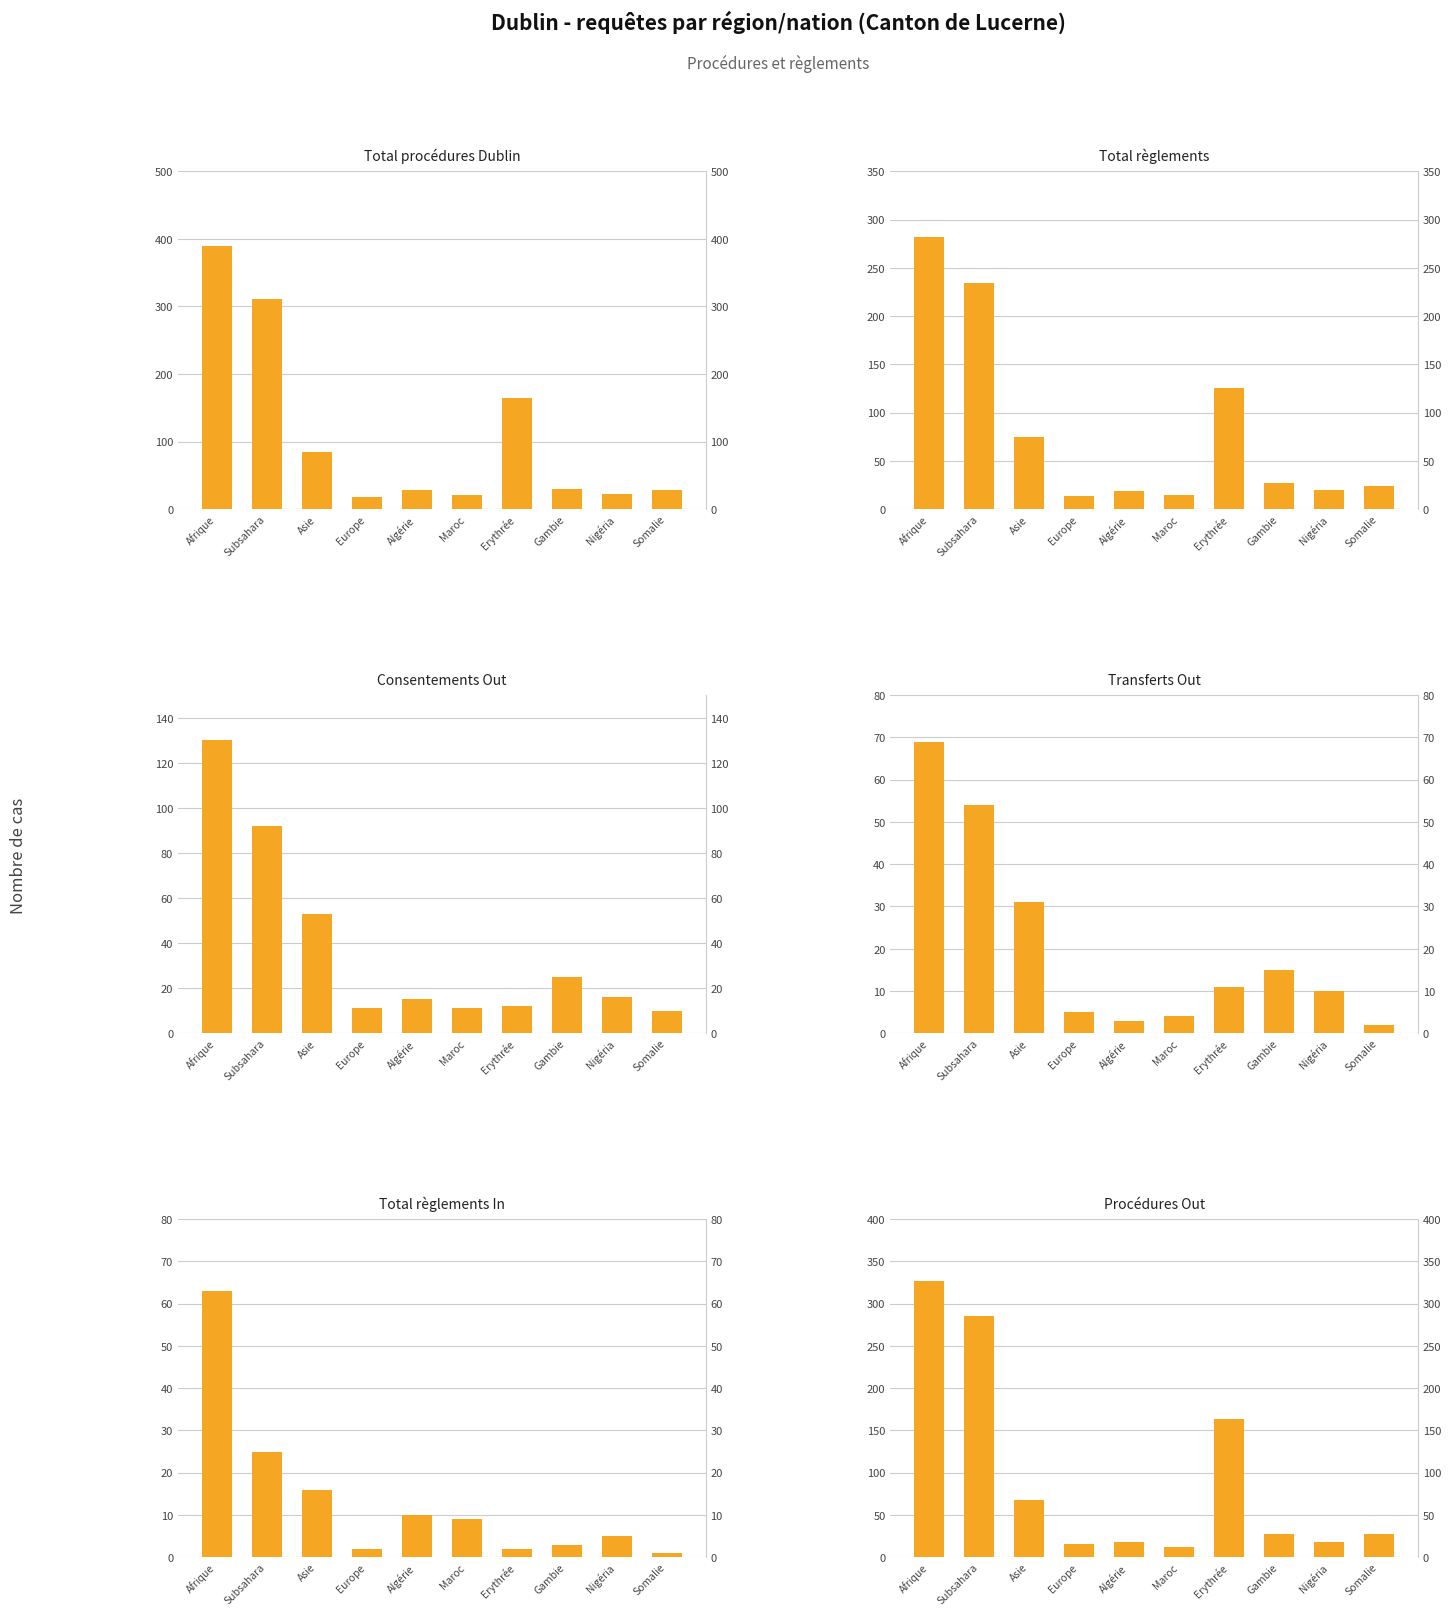

How many bars are there in total?

60